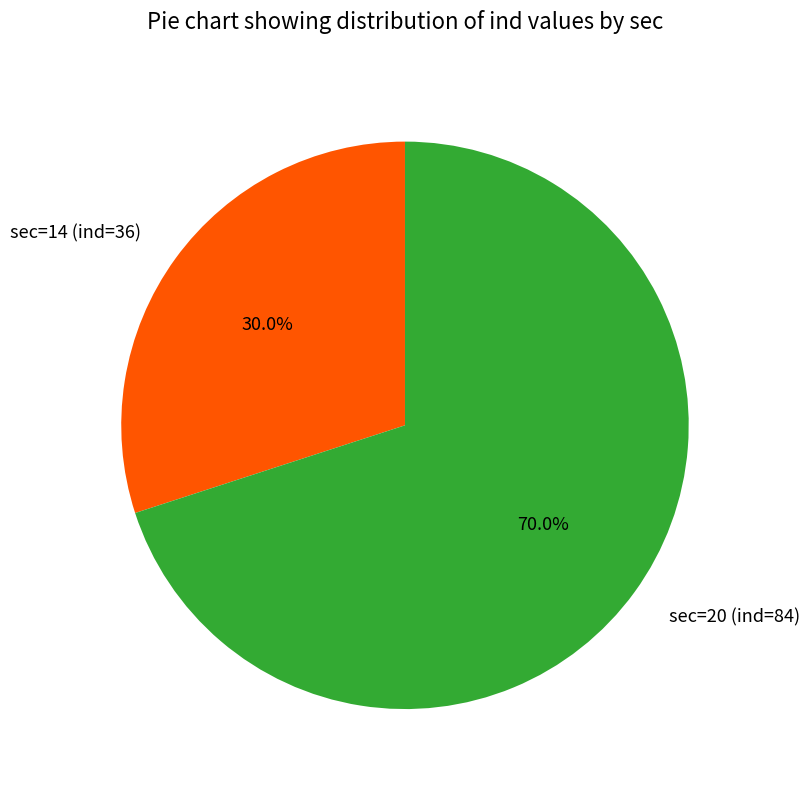

To the nearest percent, what portion does sec=20 (ind=84) represent?

70%